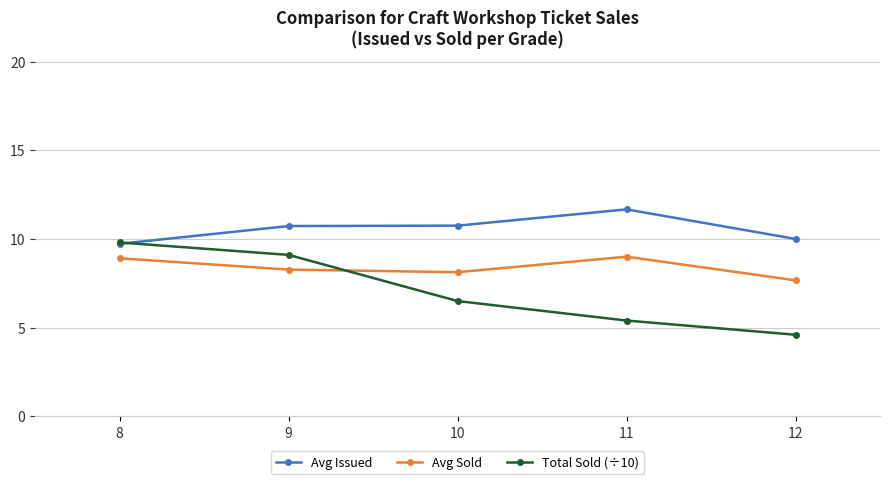

How many lines are shown in the chart?

3